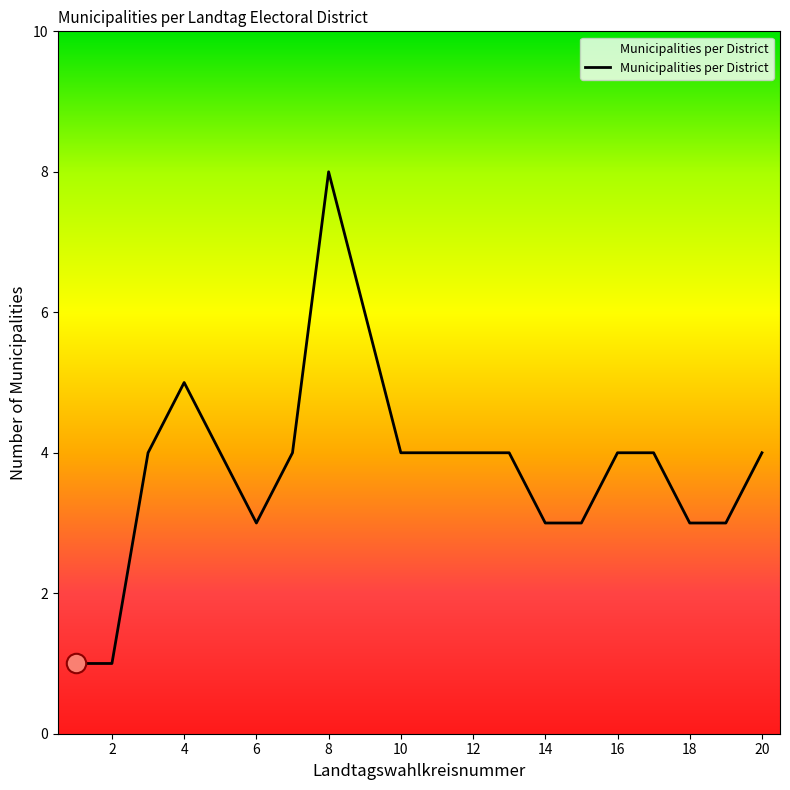

Count the number of categories in the chart.

20